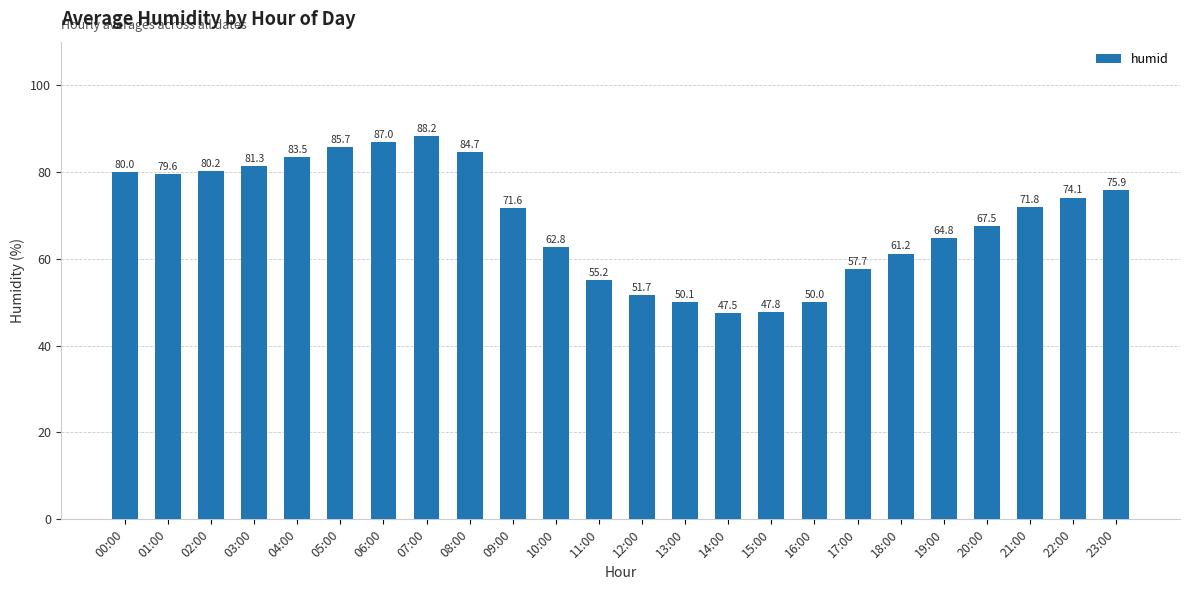

Between 19:00 and 02:00, which is larger?

02:00